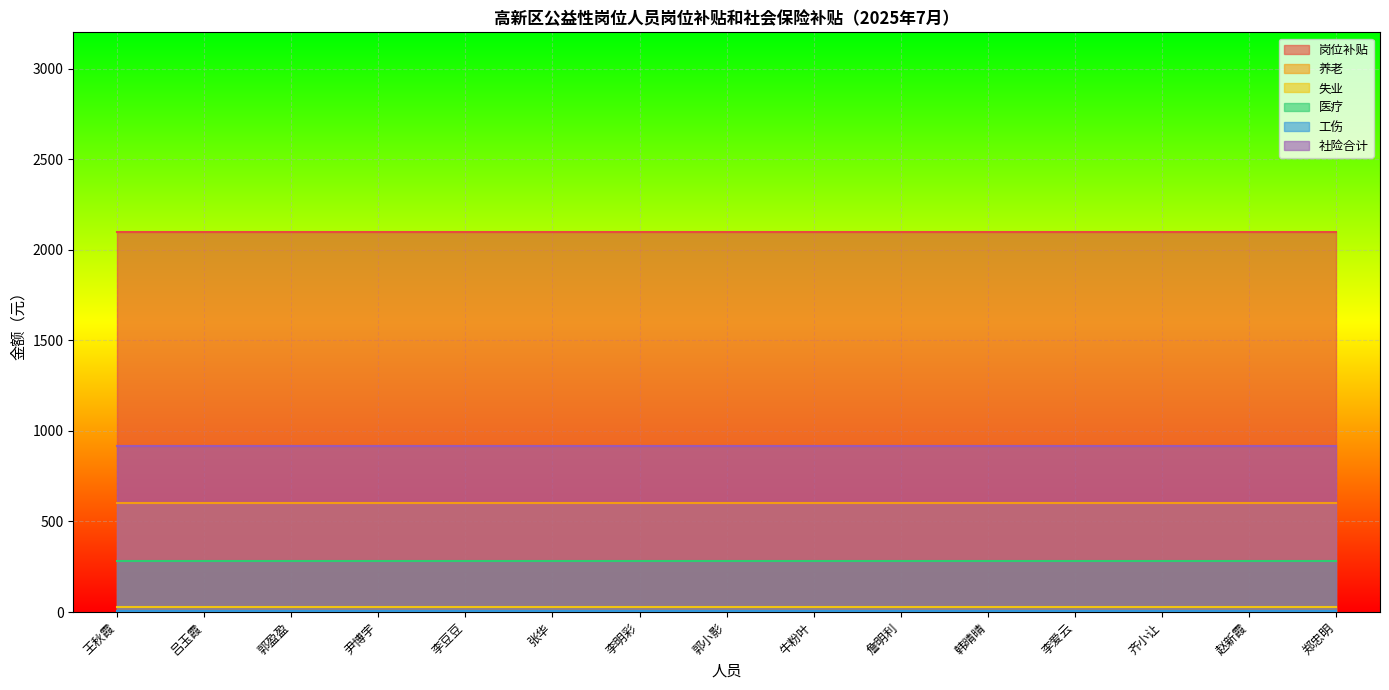

What is the label of the 13th point from the right?

郭盈盈